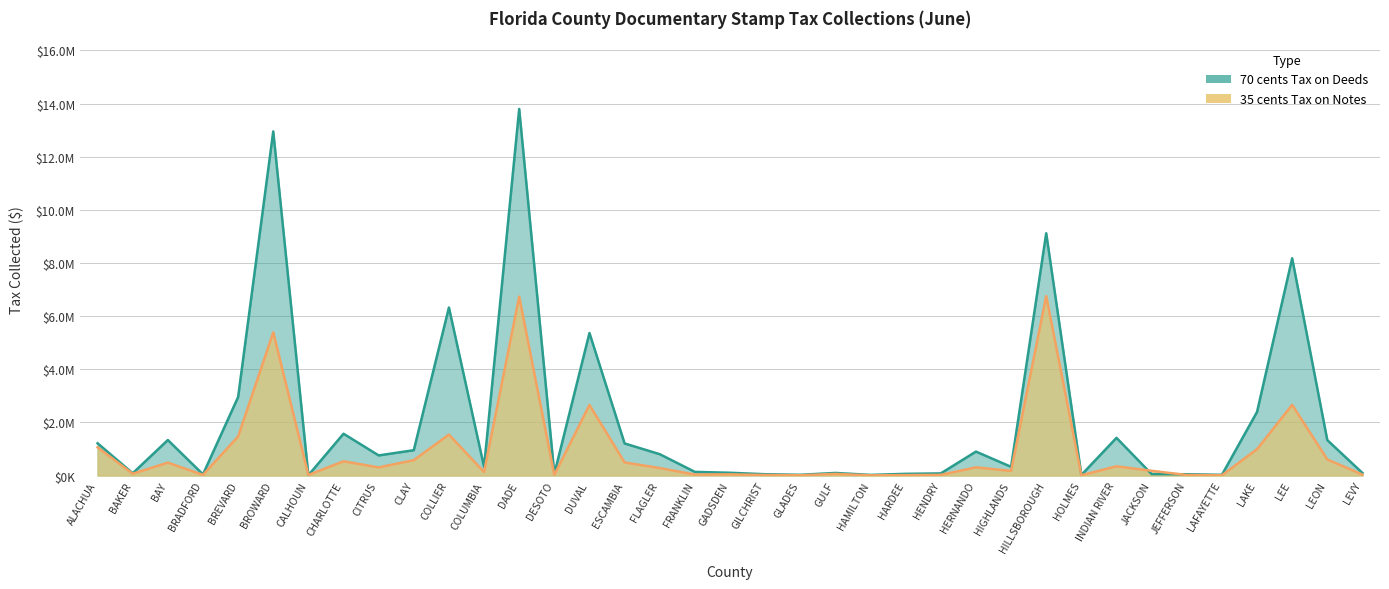

Is the value of 70 cents Tax on Deeds at BRADFORD greater than the value of 35 cents Tax on Notes at HARDEE?

Yes